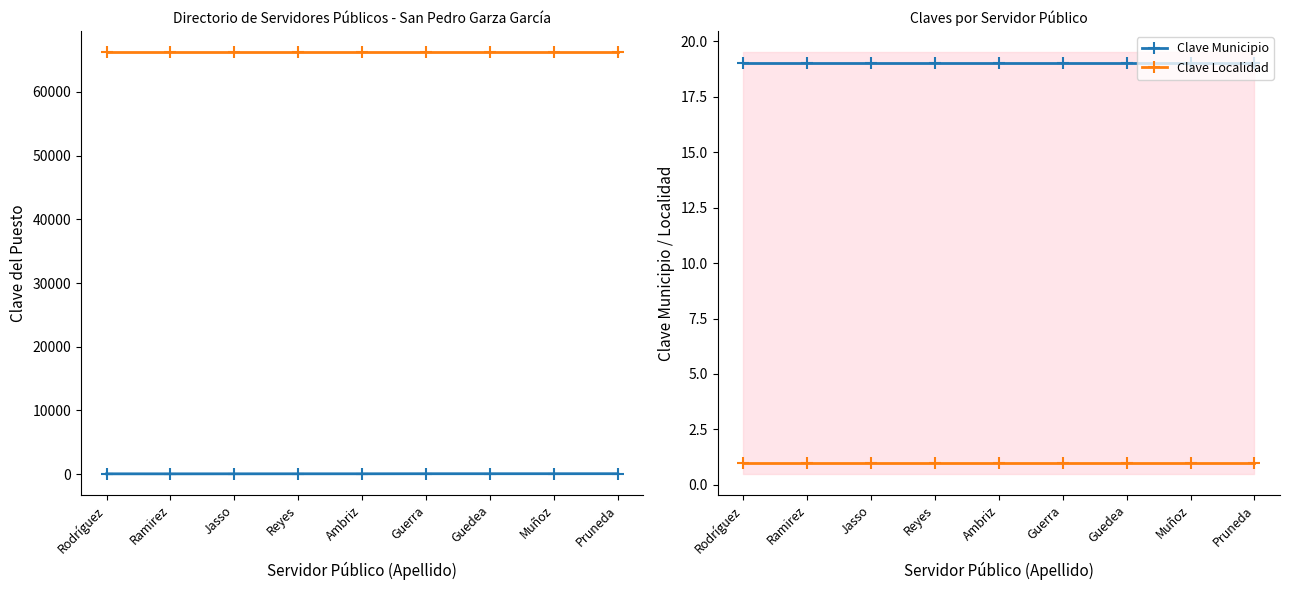

True or false: Clave Localidad and Clave del Puesto intersect in this chart.

False